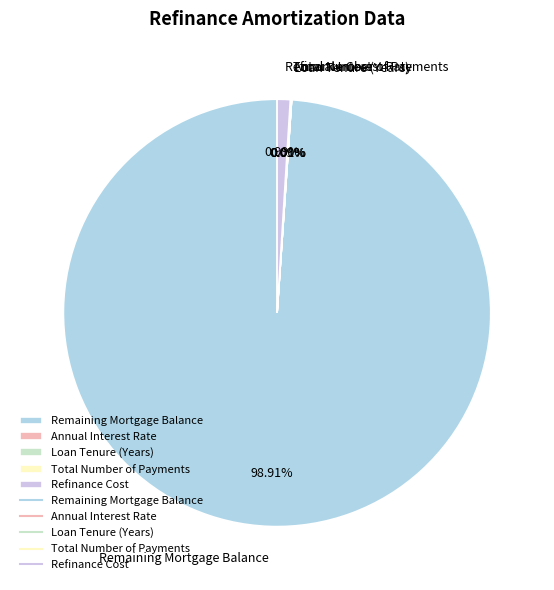

Which slice is the largest?

Remaining Mortgage Balance